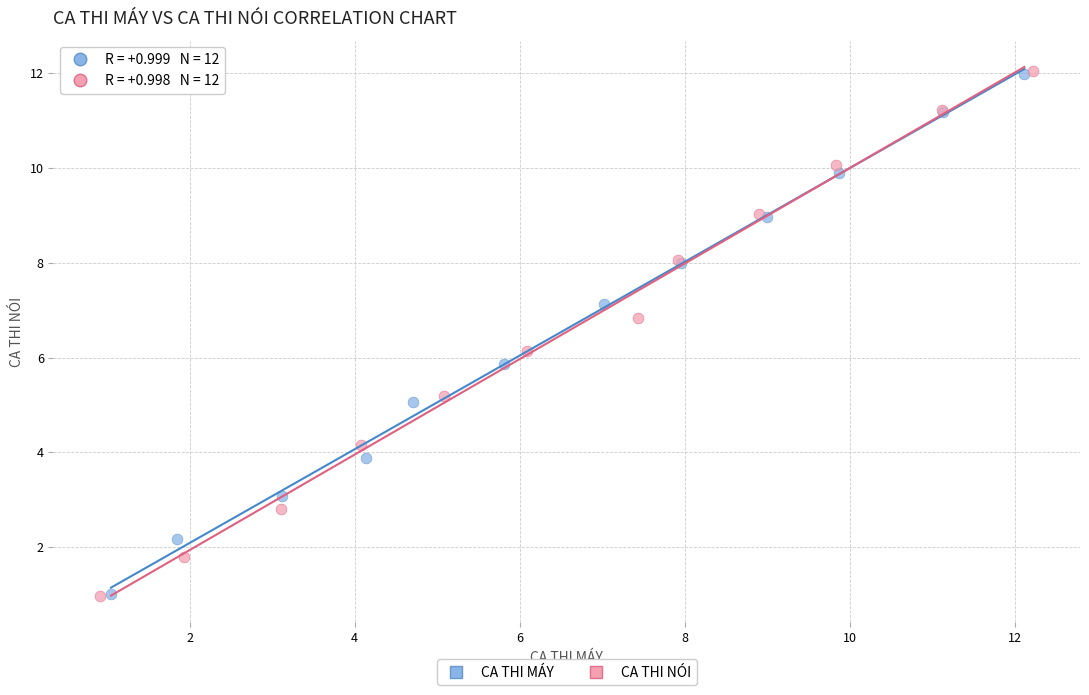

Which series has the widest spread of Y values?

CA THI NÓI